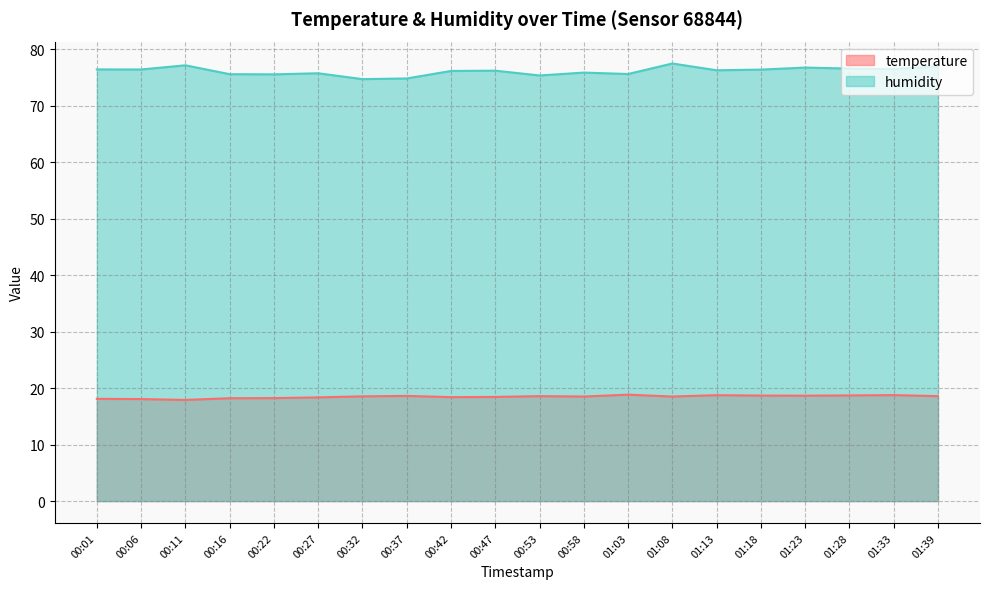

True or false: humidity has a value of 107.3 at 00:58.

False